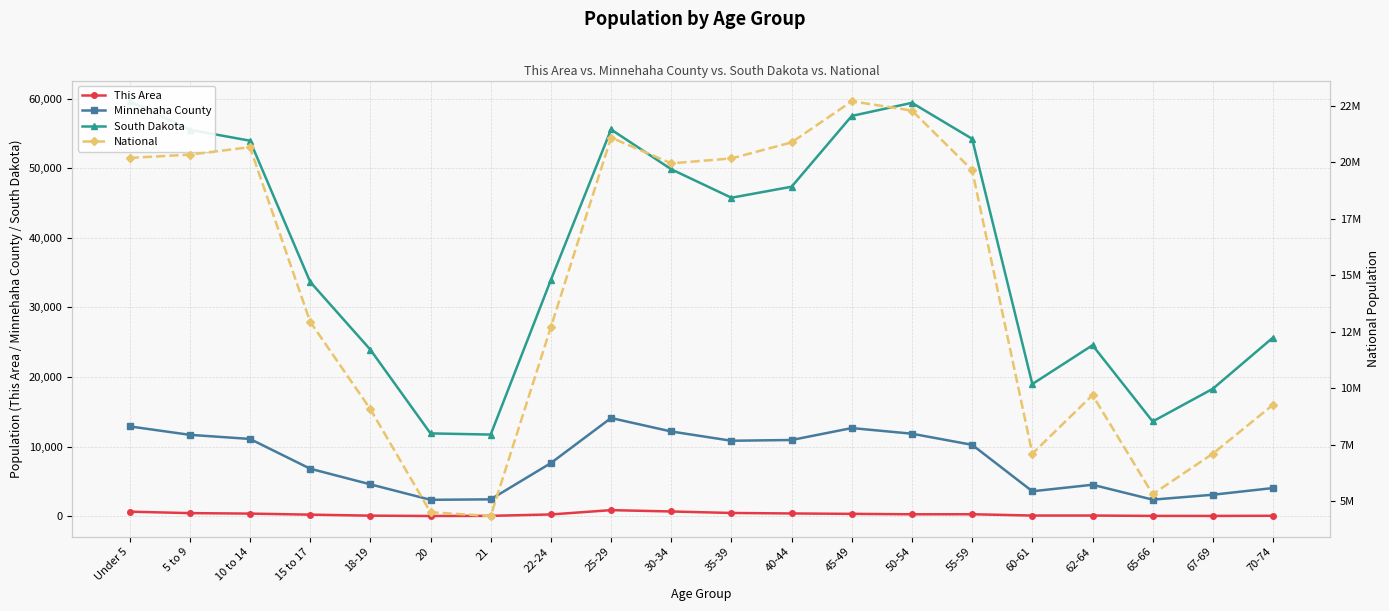

True or false: This Area and South Dakota intersect in this chart.

False